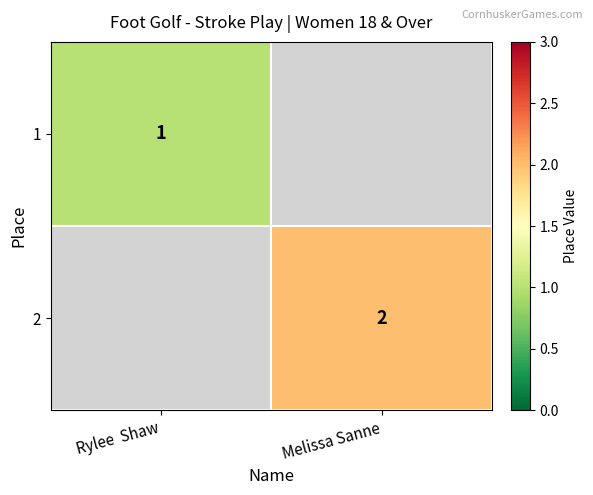

Count the number of data series in this chart.

2